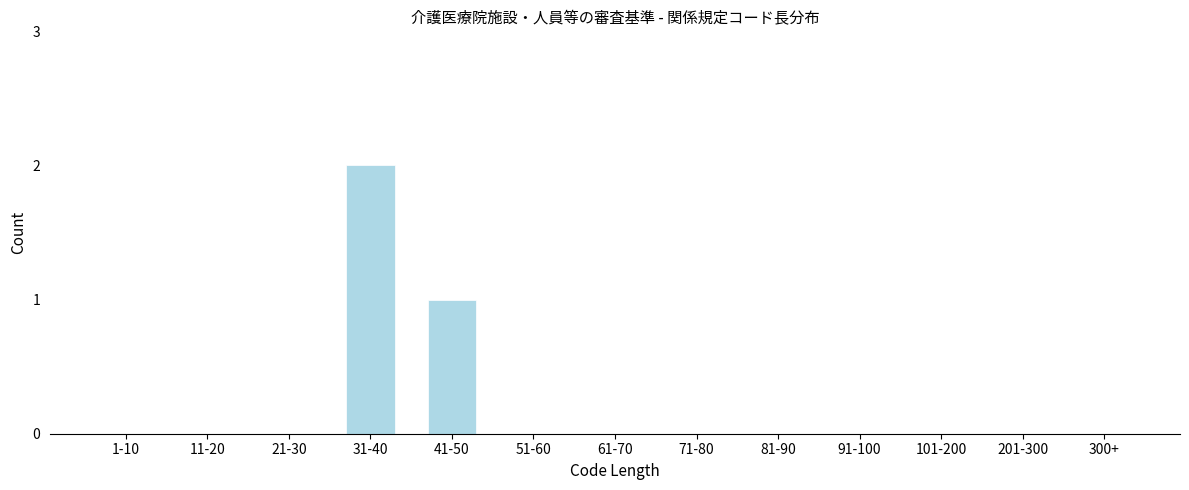

Reading left to right, transcribe all the data shown in this chart.

1-10=0	11-20=0	21-30=0	31-40=2	41-50=1	51-60=0	61-70=0	71-80=0	81-90=0	91-100=0	101-200=0	201-300=0	300+=0